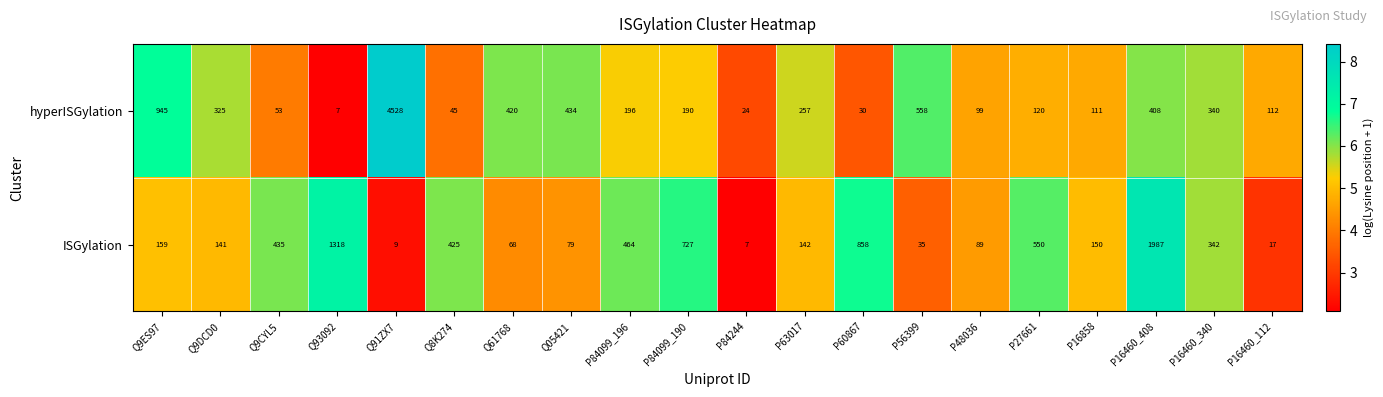

The ISGylation series shows 611 at P84099_196. True or false?

False